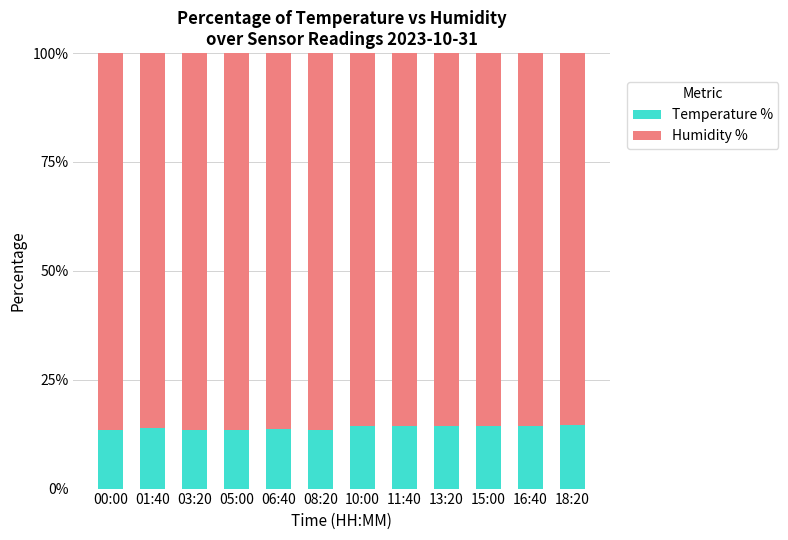

What is the total value across all series at 05:00?

100.0